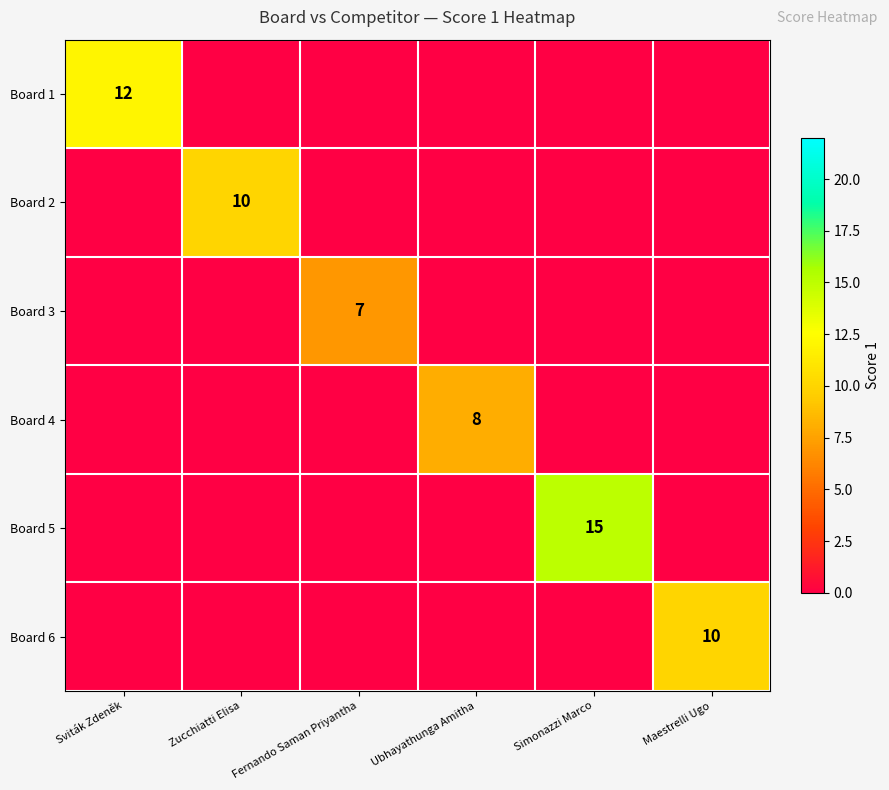

At Ubhayathunga Amitha, list the series in order from largest to smallest.

Board 4, Board 1, Board 2, Board 3, Board 5, Board 6